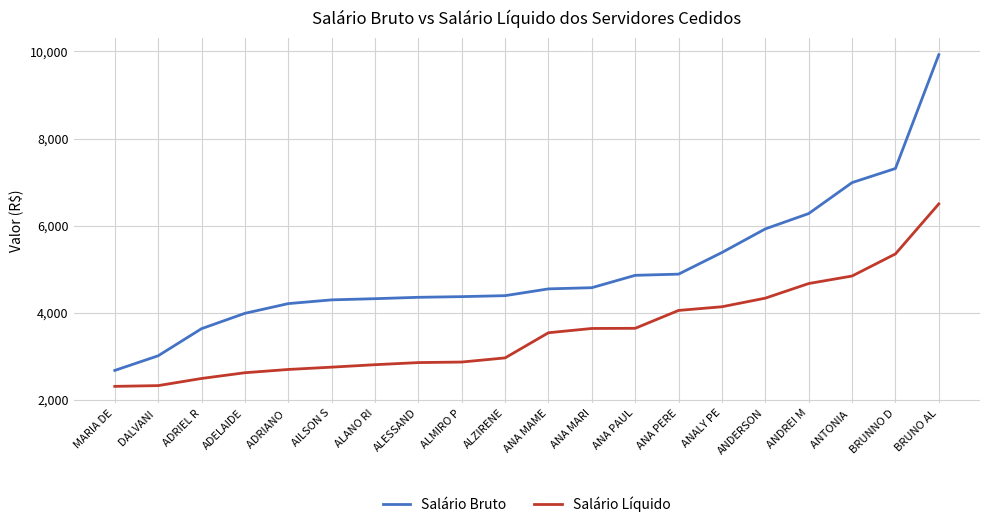

True or false: Salário Líquido has a value of 4055.9 at ANA PERE.

True